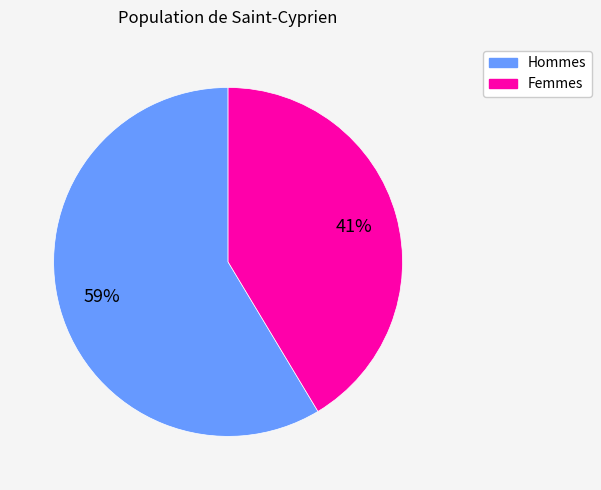

To the nearest percent, what is the average slice percentage?

50%